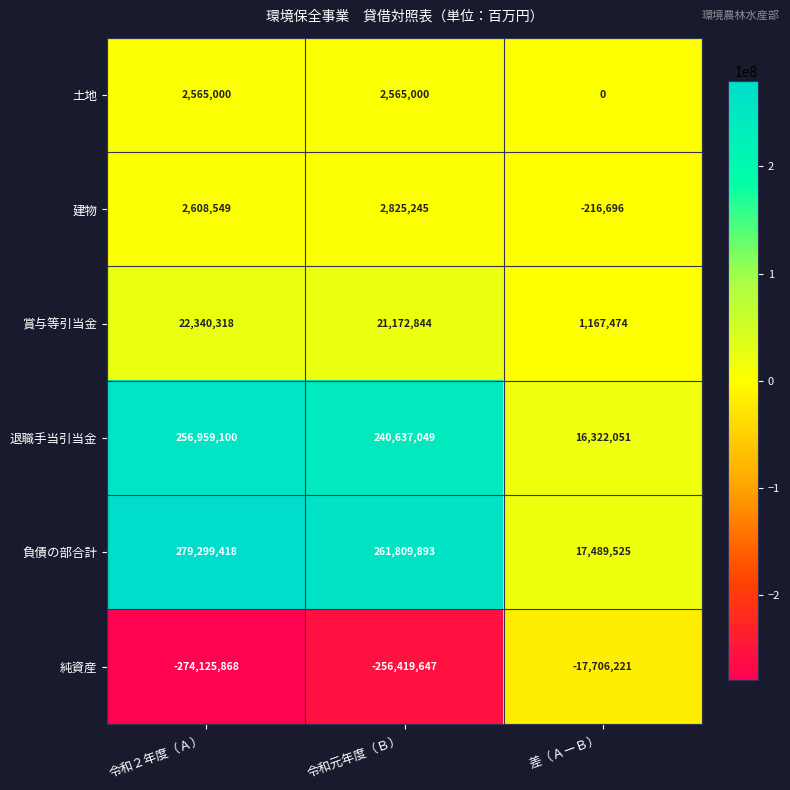

Rank the series at 令和元年度（Ｂ） from highest to lowest value.

負債の部合計, 退職手当引当金, 賞与等引当金, 建物, 土地, 純資産